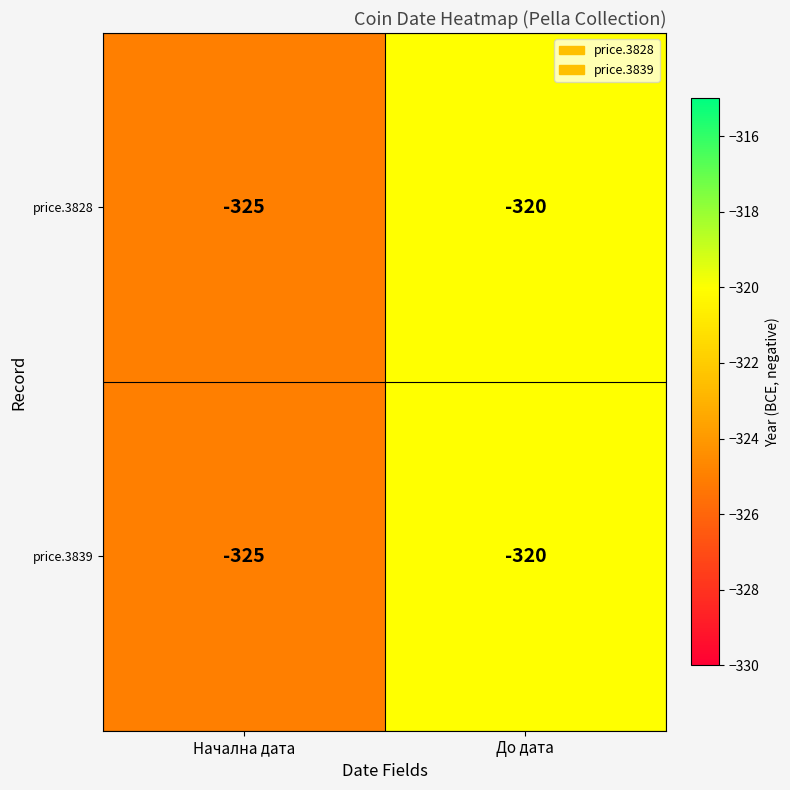

What is the maximum value shown in the chart?

-320